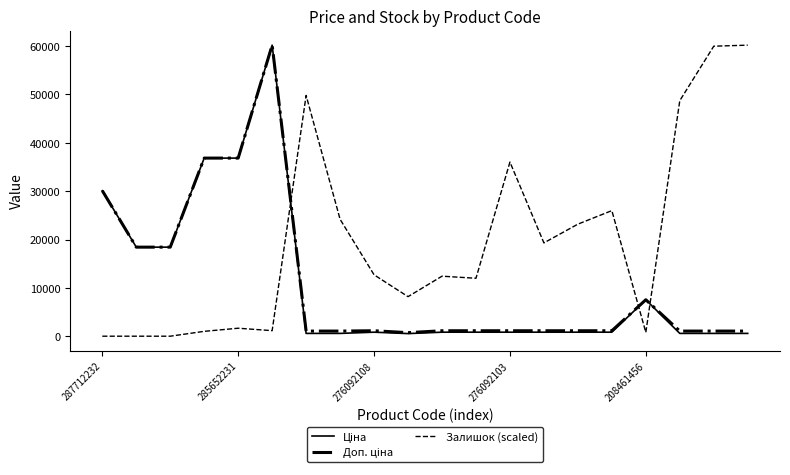

Which series has the largest total across all categories?

Залишок (scaled)